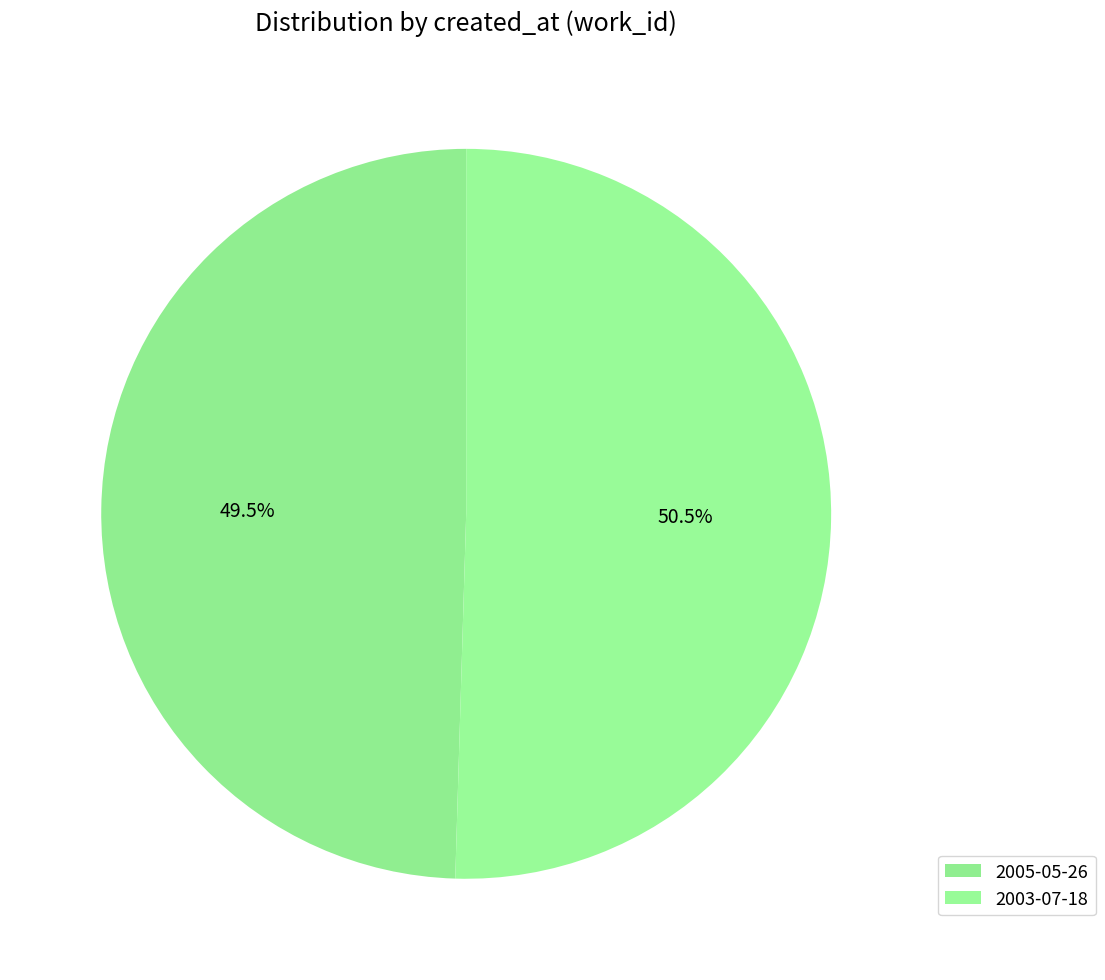

Rank the categories by value from lowest to highest.

2005-05-26, 2003-07-18